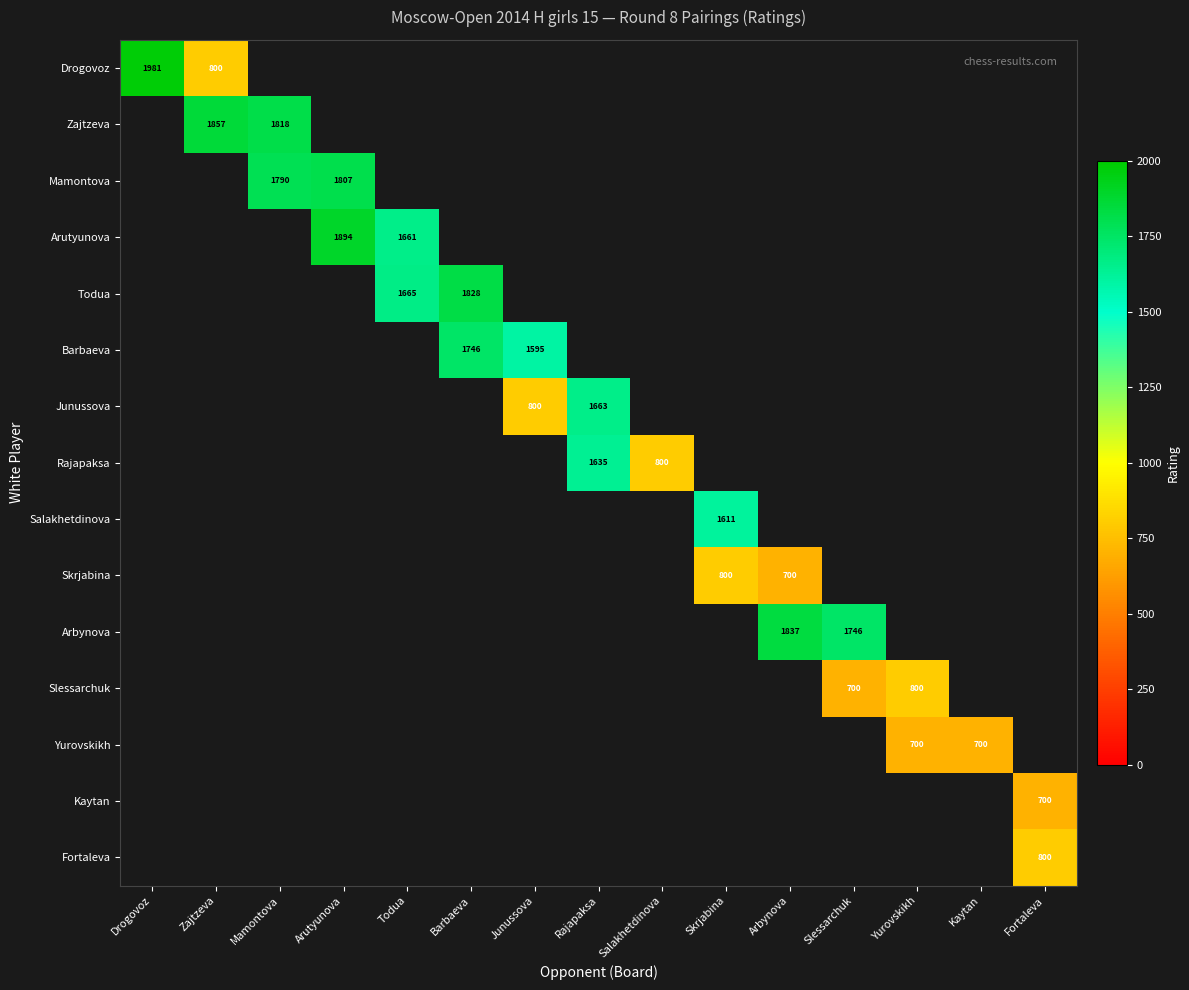

The Todua series shows 2993 at Todua. True or false?

False